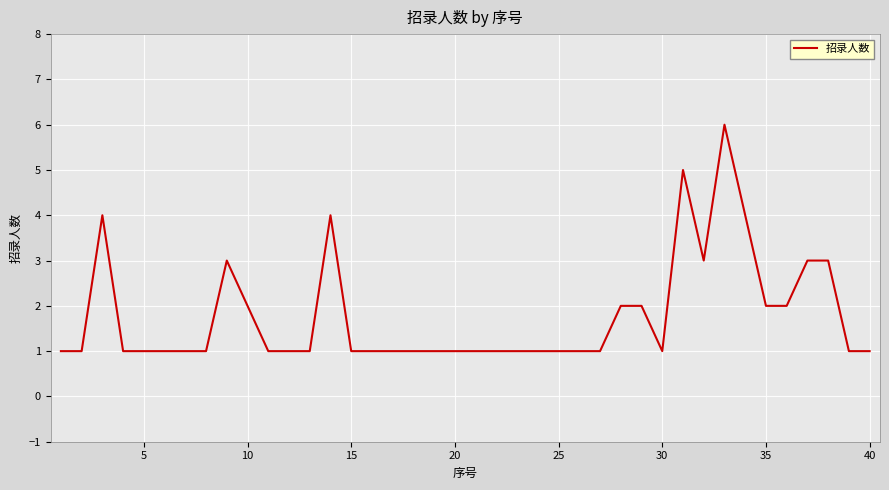

What is the maximum value shown in the chart?

6